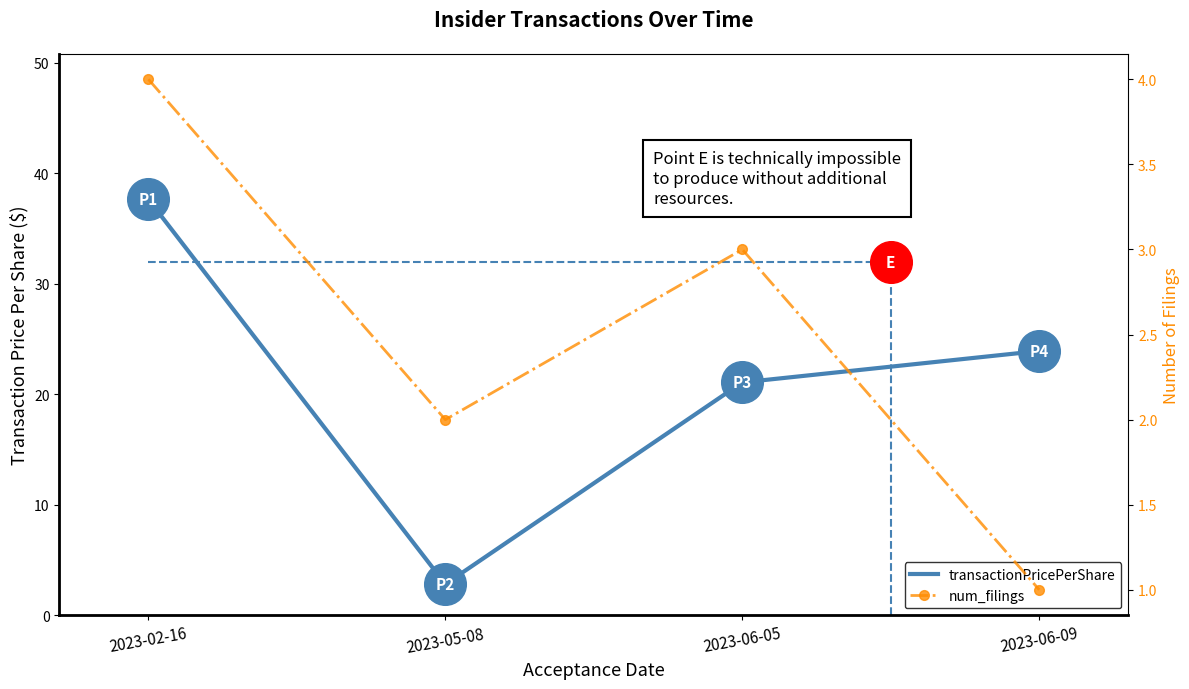

Which series has the largest total across all categories?

transactionPricePerShare